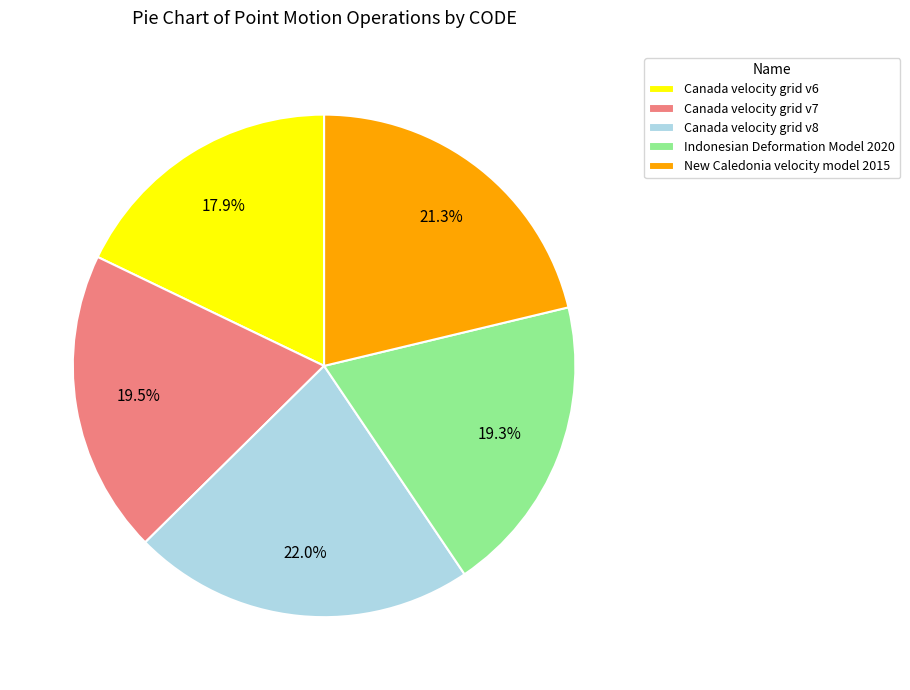

Do Indonesian Deformation Model 2020 and Canada velocity grid v8 together represent more than half of the pie?

No